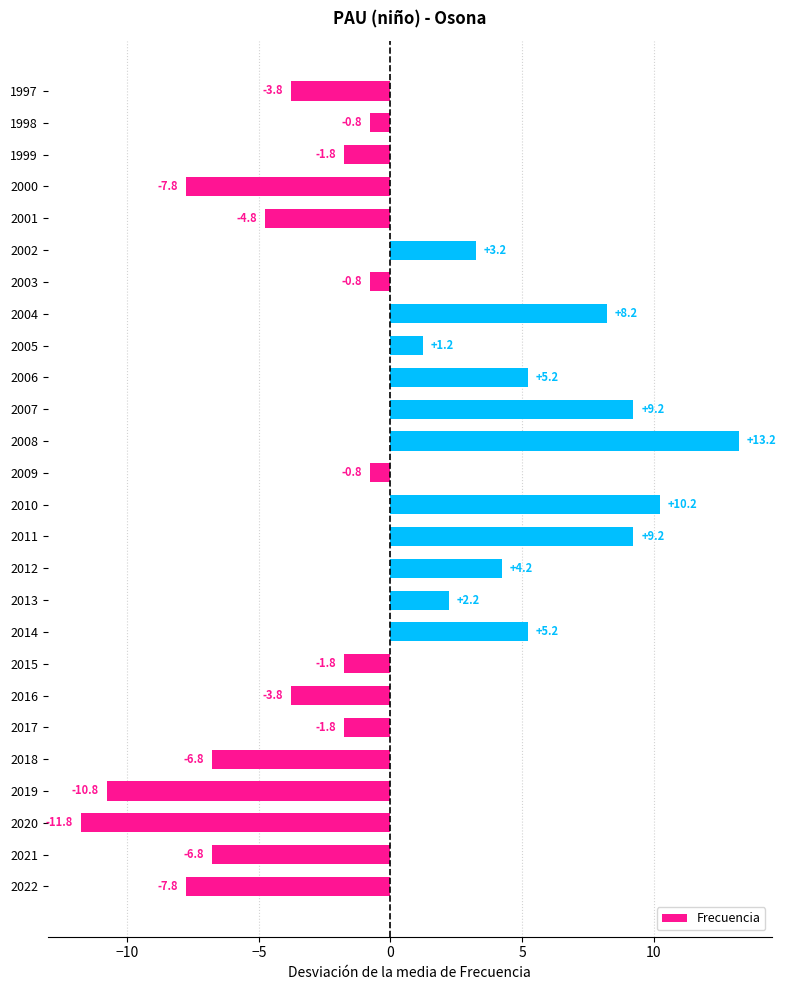

The value at 2013 is 2.2. True or false?

True